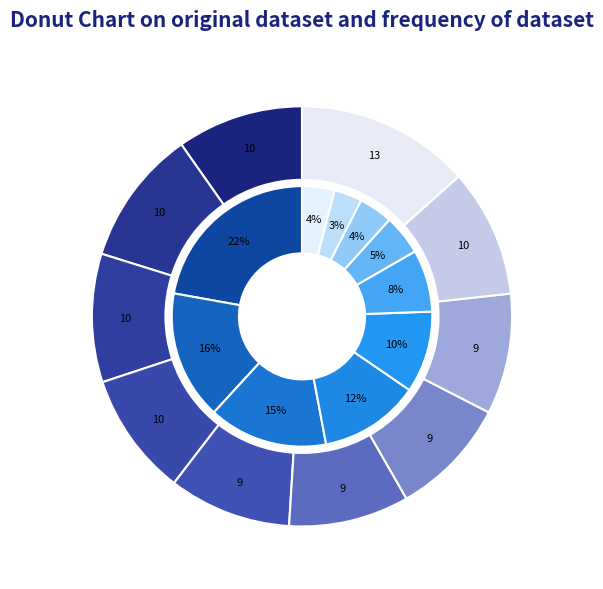

What percentage is the jan_values slice, to the nearest percent?

10%